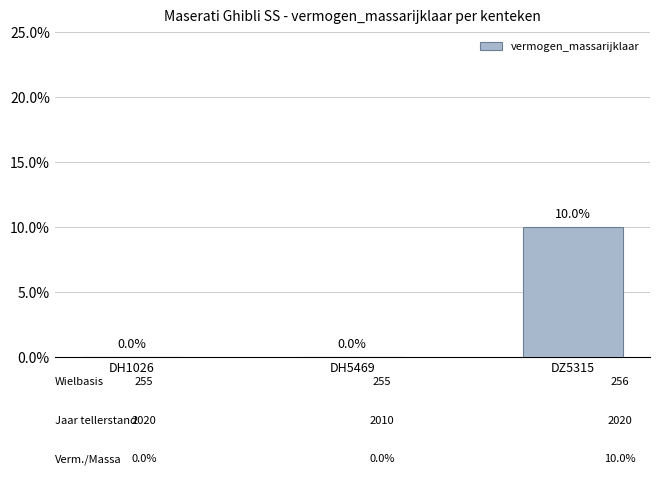

Rank the categories by value from lowest to highest.

DH1026, DH5469, DZ5315